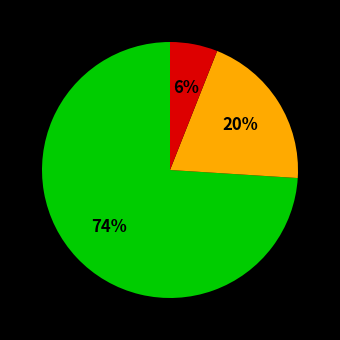

To the nearest percent, what is the average slice percentage?

33%